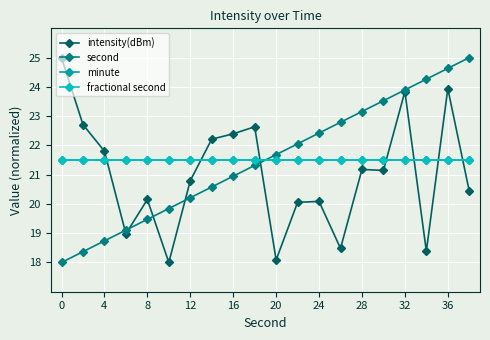

Is this an area chart (filled region under the line)?

No